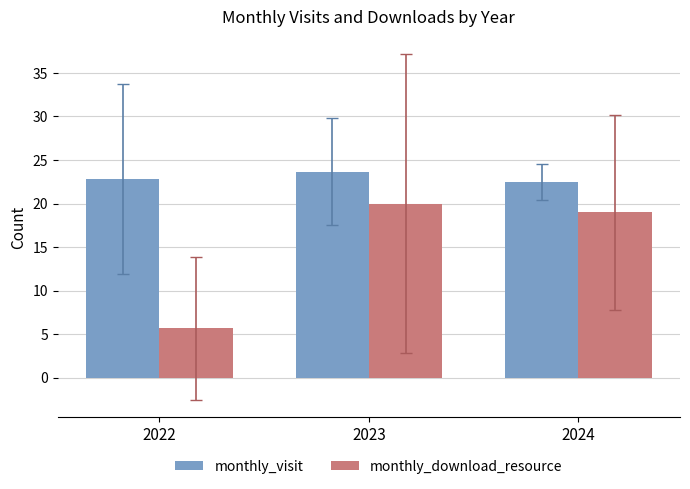

How many series are shown in this chart?

2